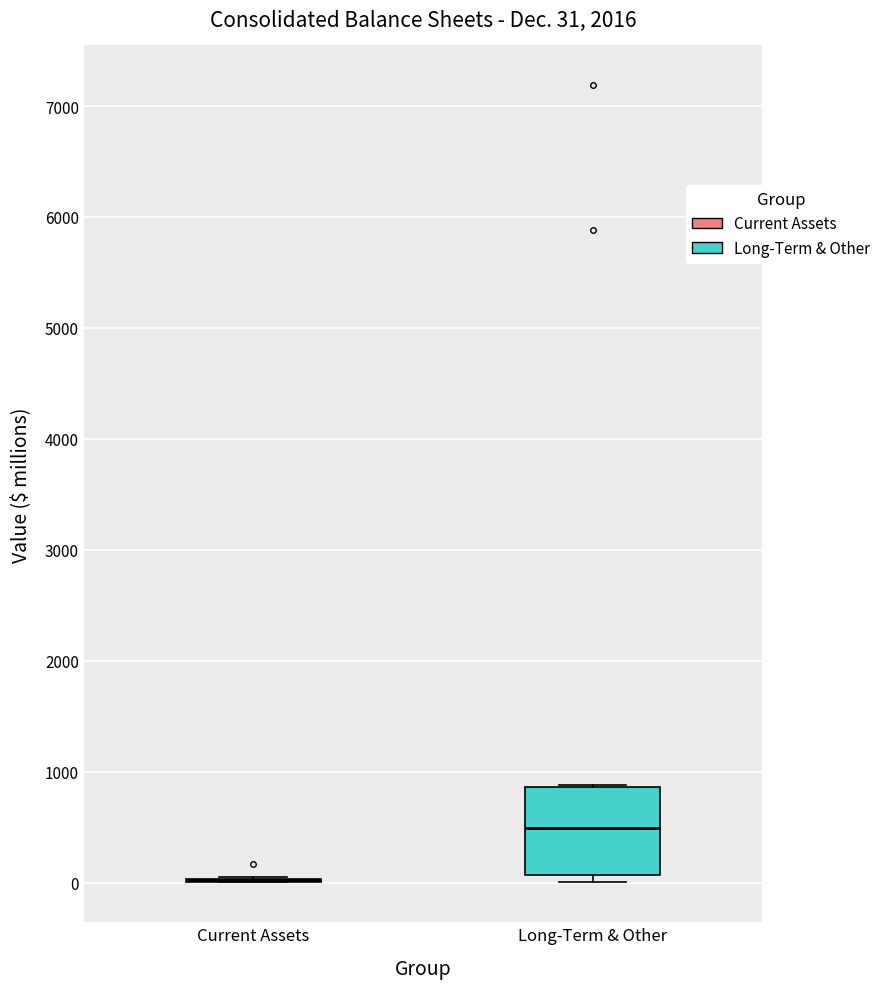

Which box is the tallest, from its lower edge to its upper edge?

Long-Term & Other